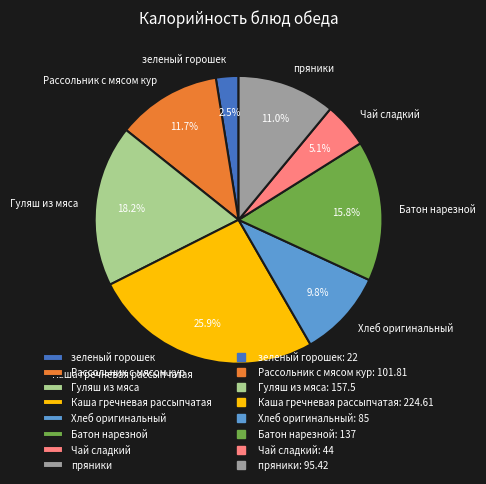

What percentage is the Рассольник с мясом кур slice, to the nearest percent?

12%